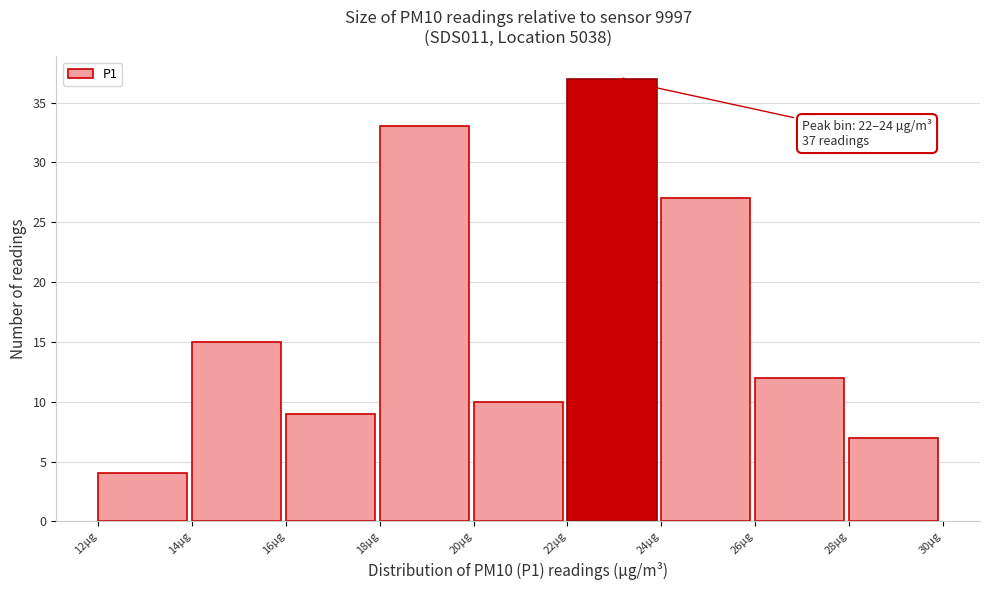

Which range on the x-axis has the tallest bar?

22 to 24